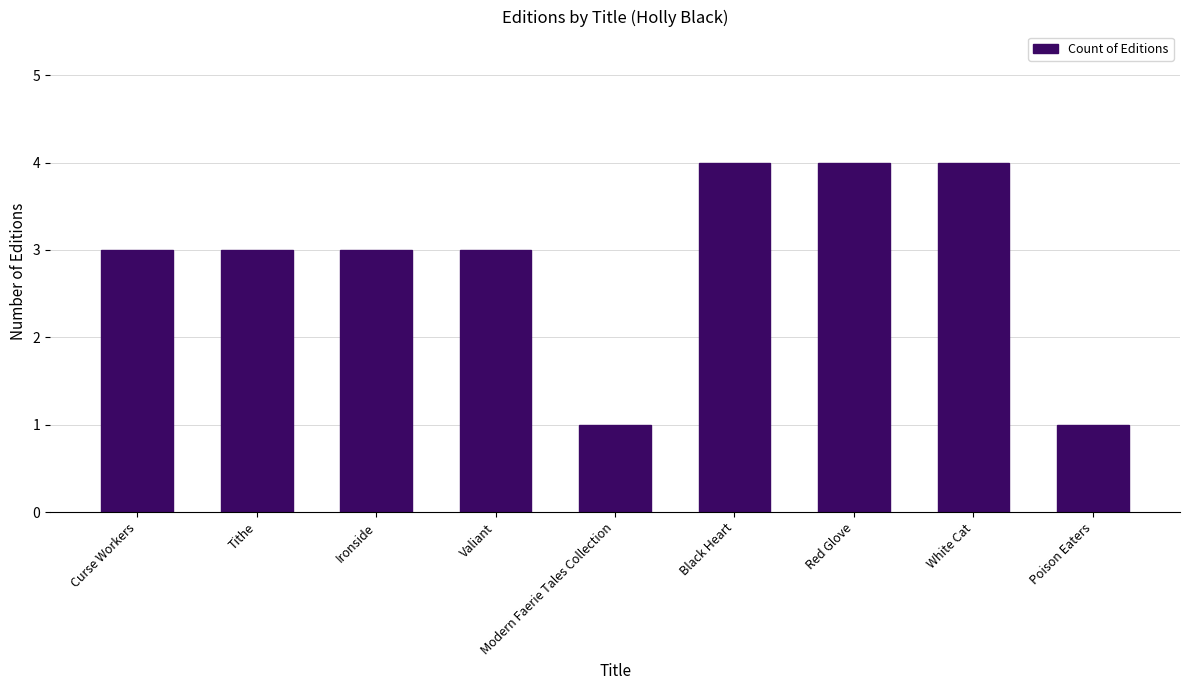

What position from the right is Modern Faerie Tales Collection?

5